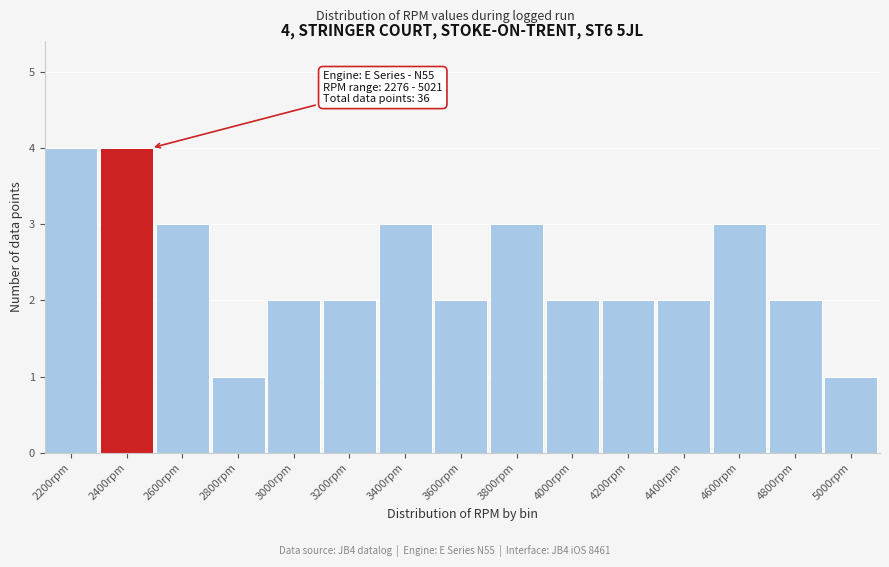

Reading left to right, transcribe all the data shown in this chart.

4	4	3	1	2	2	3	2	3	2	2	2	3	2	1